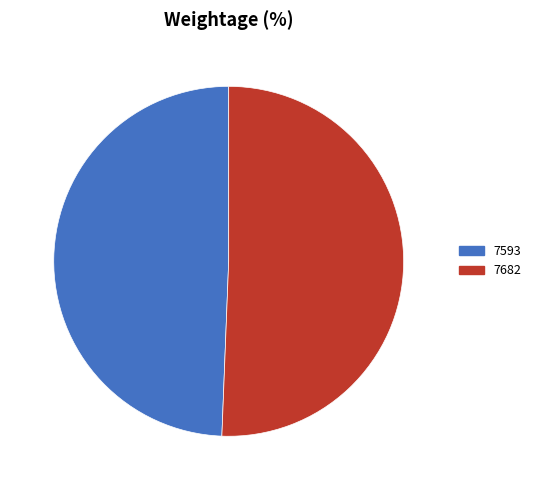

Between 7593 and 7682, which is larger?

7682